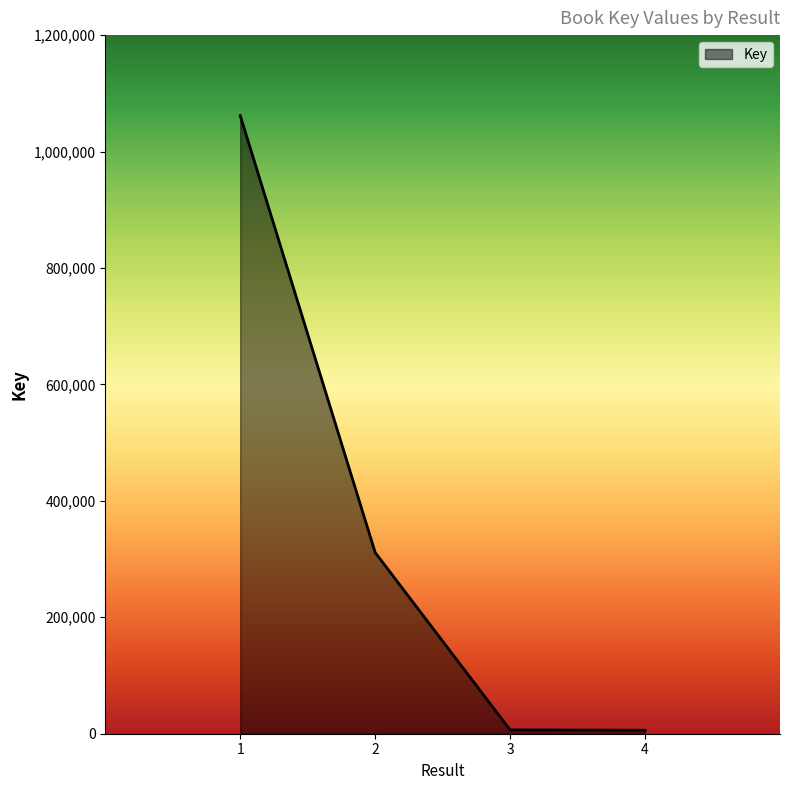

What is the difference between the maximum and second lowest values?

1055125